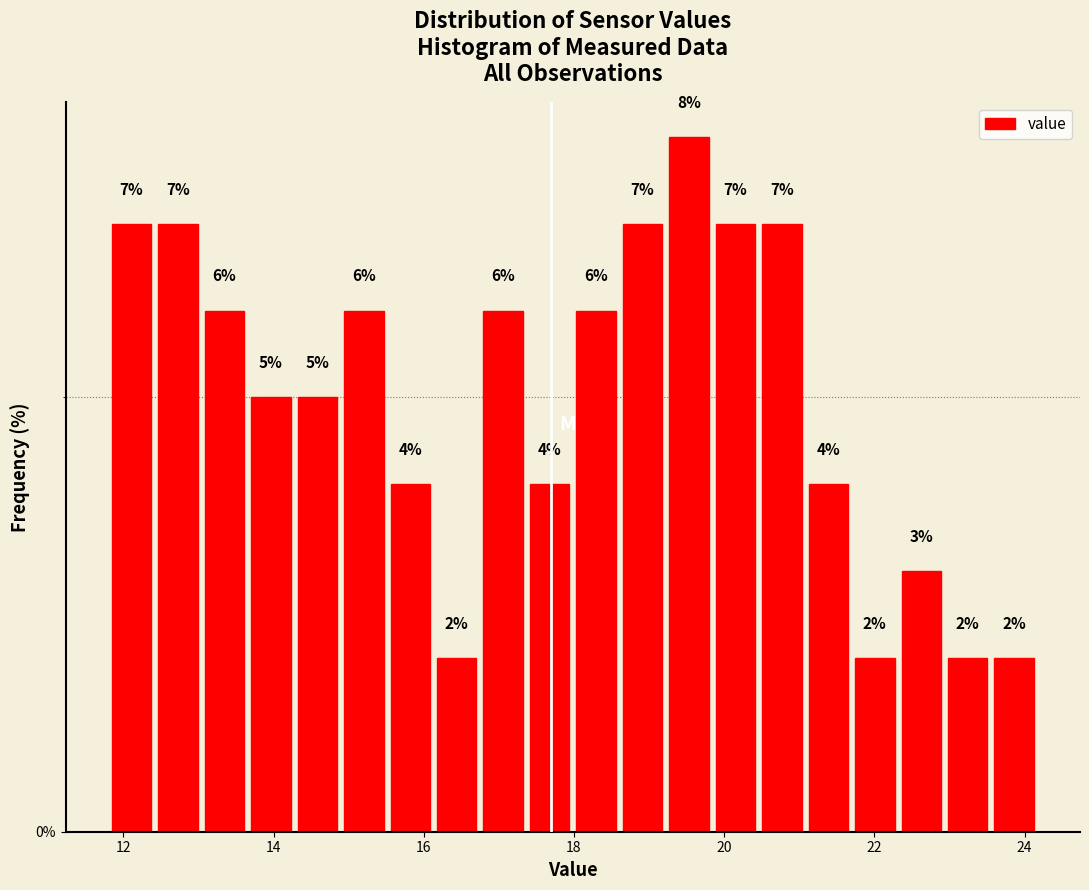

Read against the x-axis, roughly where is the centre of the tallest bar?

19.6